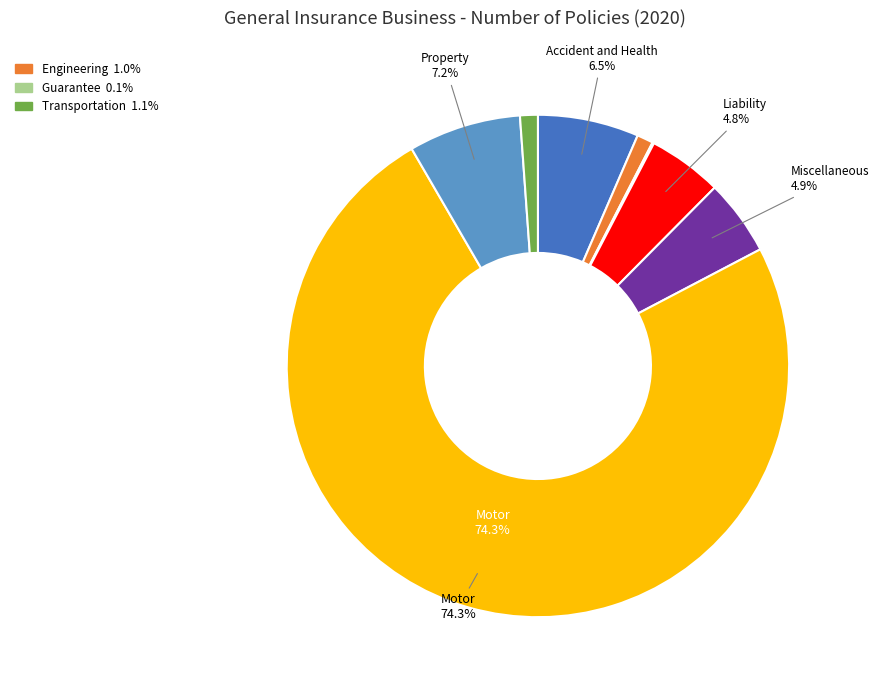

Does any single category account for the majority?

Yes